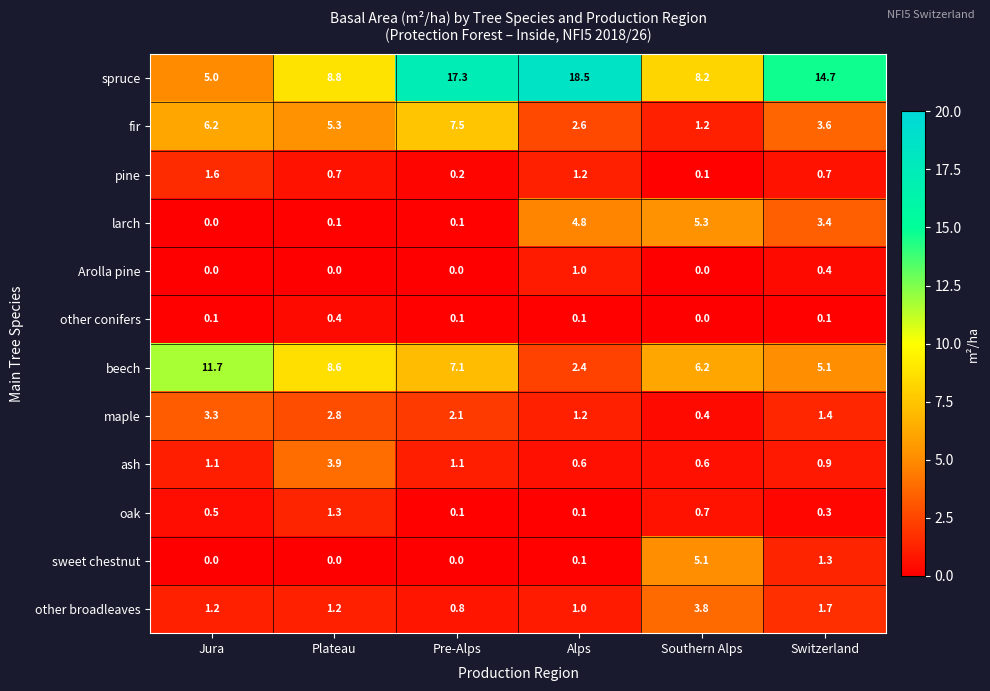

What is the average value of the sweet chestnut series?

1.1